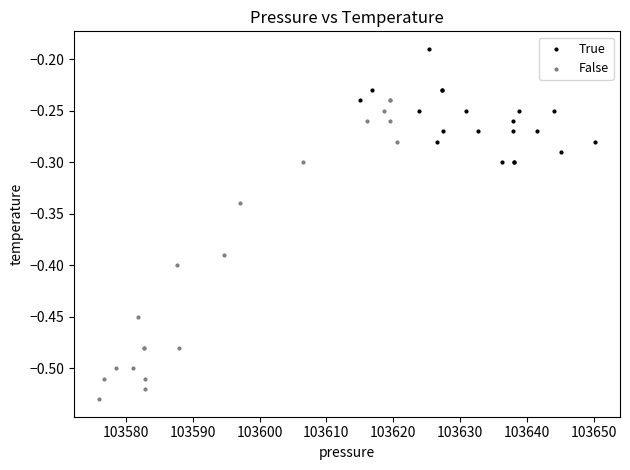

Which series has the largest Y range (max minus min)?

False